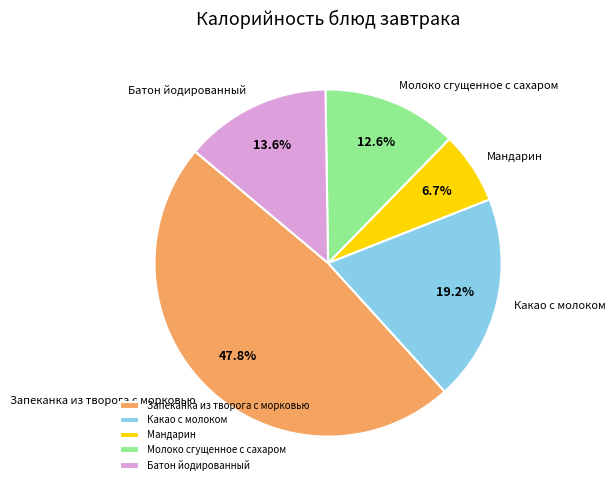

Which category has the smallest portion of the pie?

Мандарин